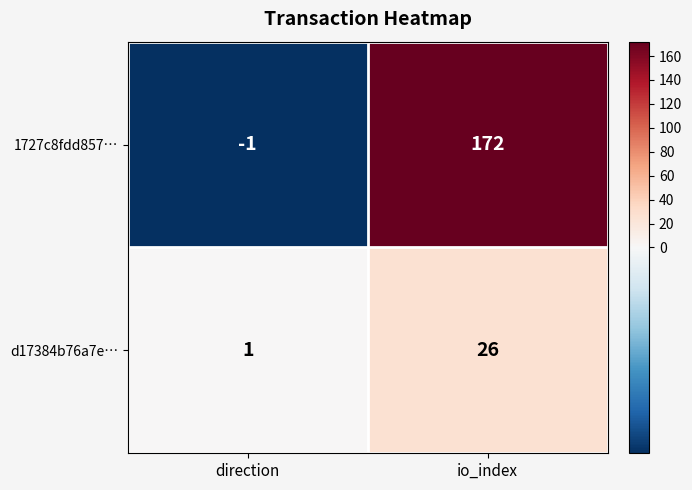

Count the number of categories in the chart.

2